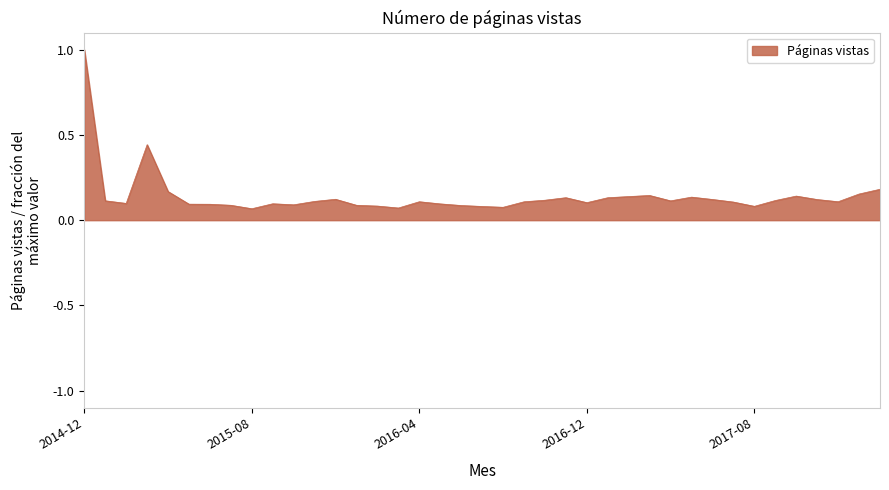

What is the difference between the maximum and minimum values?

0.9